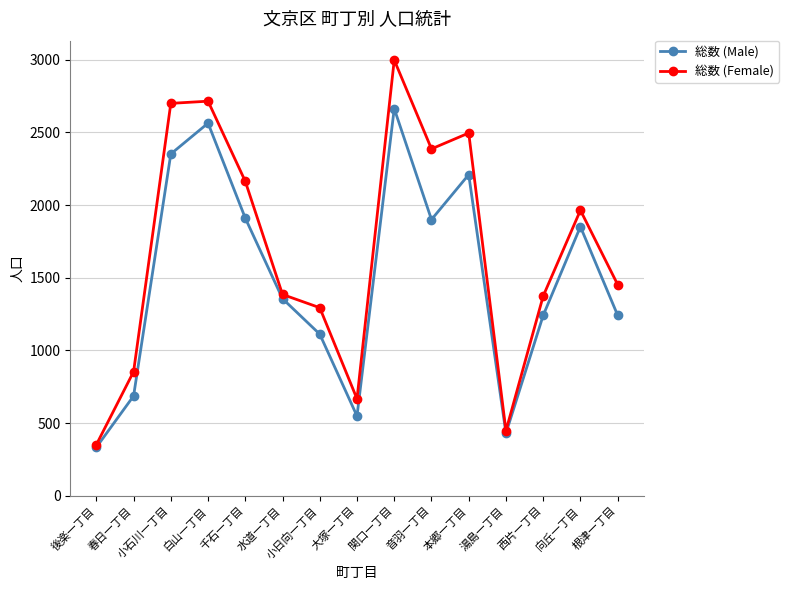

Which series has the widest spread of values?

総数 (Female)